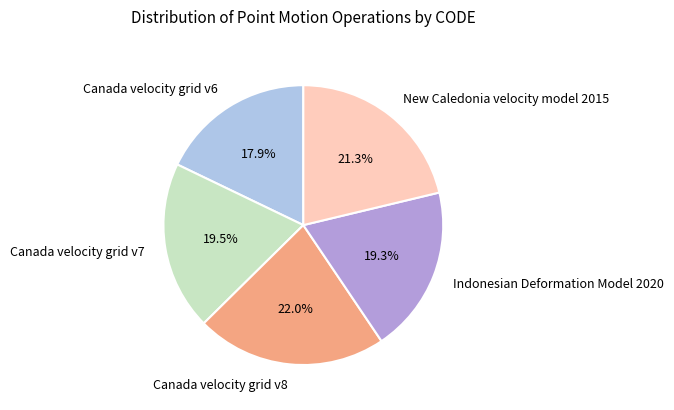

Which category has the biggest portion of the pie?

Canada velocity grid v8